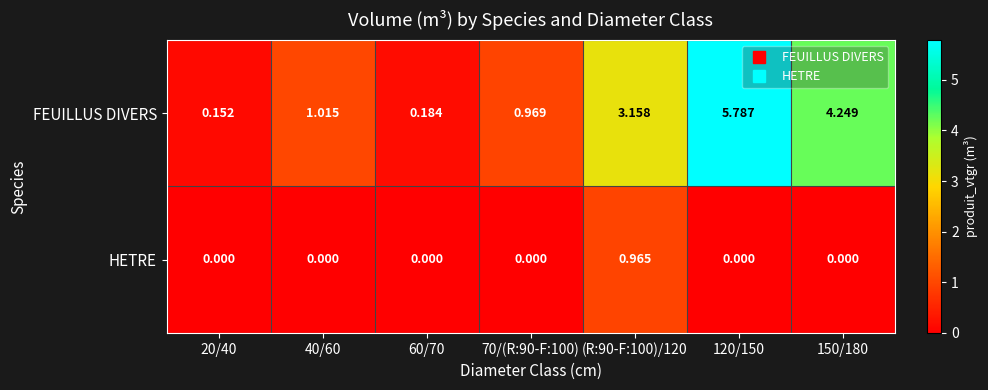

Is the value of FEUILLUS DIVERS at 60/70 greater than the value of HETRE at 70/(R:90-F:100)?

Yes